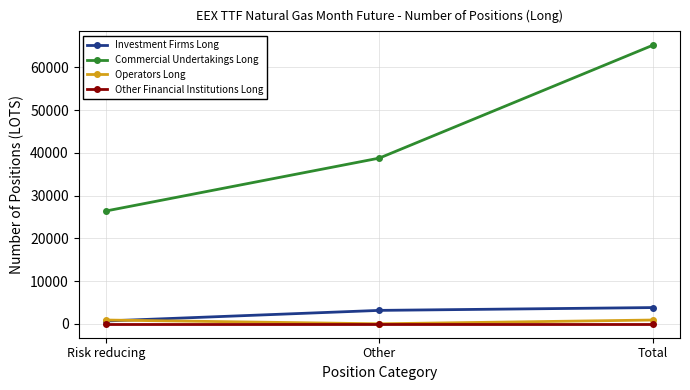

Is it true that Commercial Undertakings Long equals 65178.3 at Total?

True